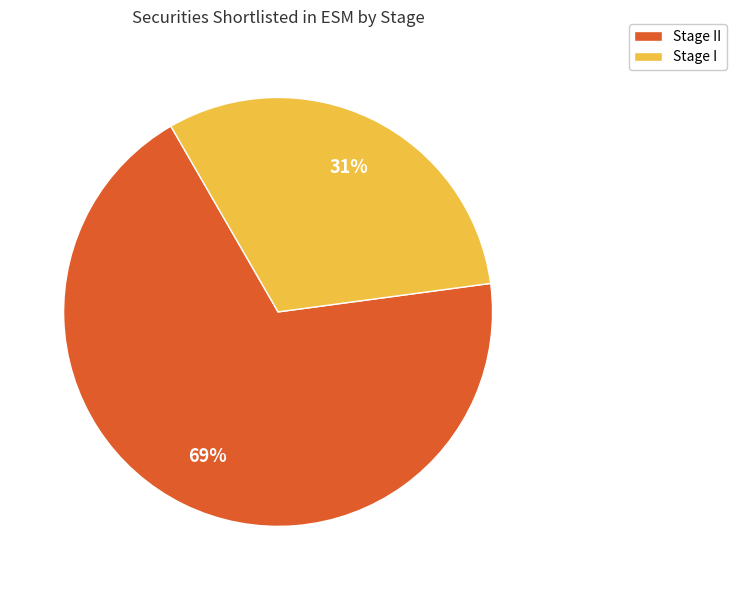

Rank the categories by value from highest to lowest.

Stage II, Stage I